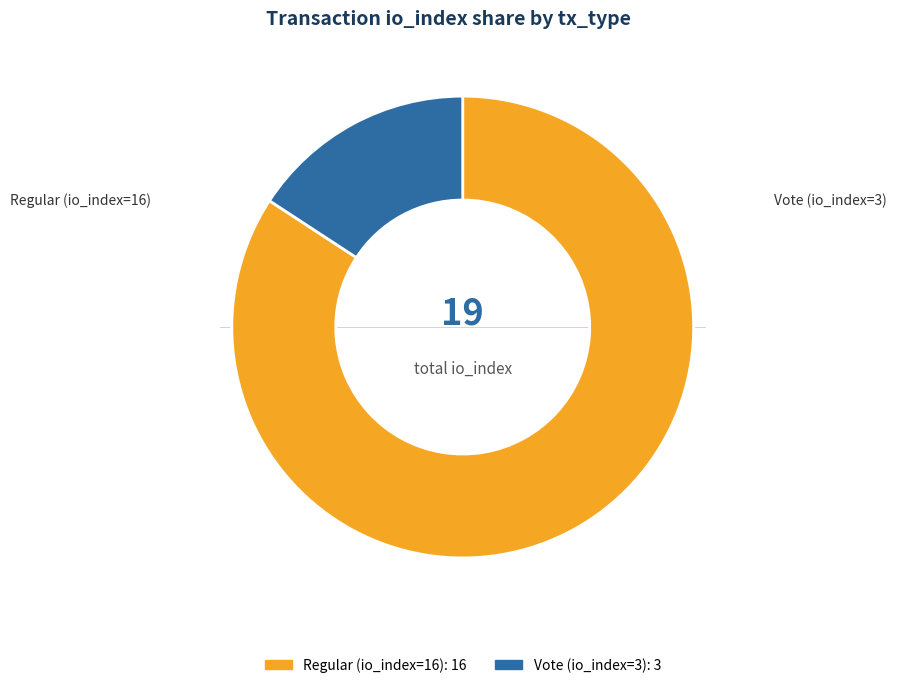

How many segments does this pie chart have?

2